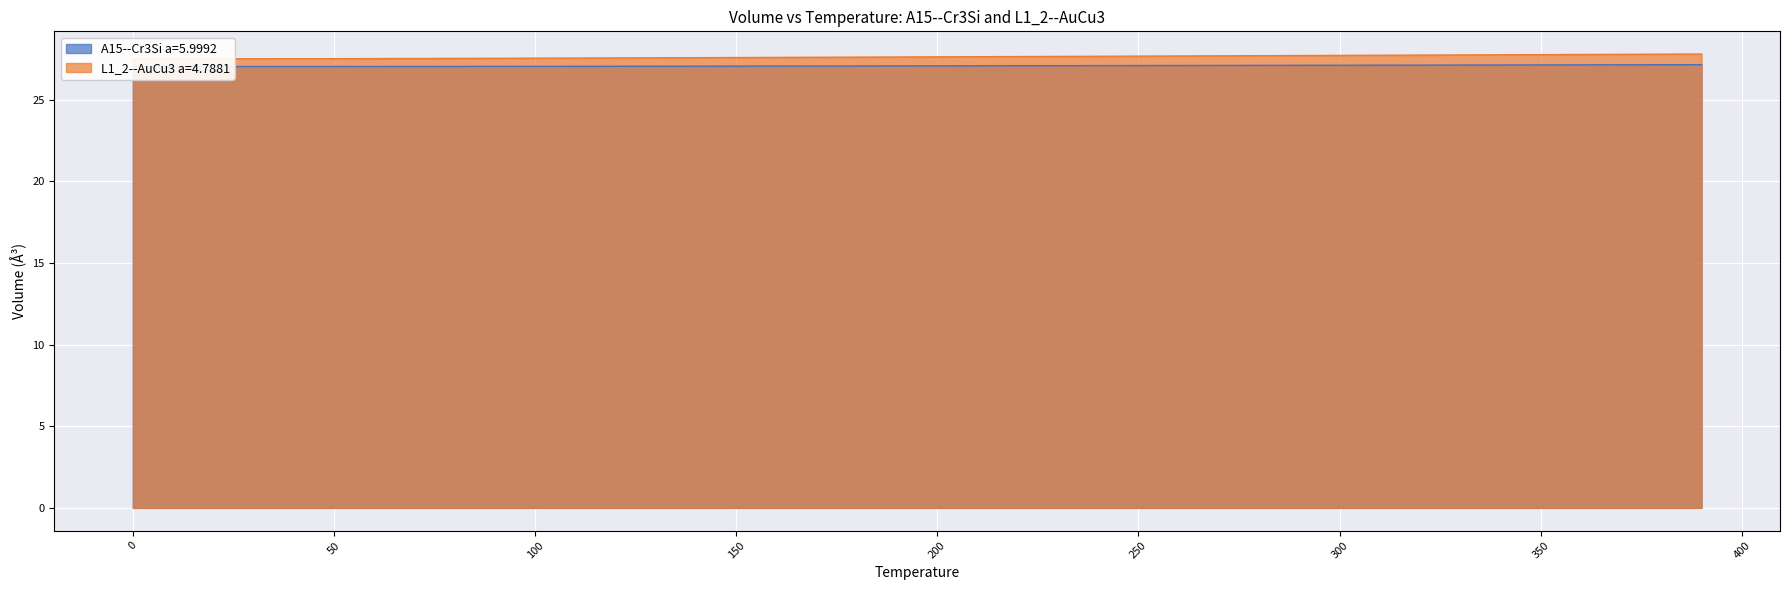

What is the difference between the maximum and minimum values in the L1_2--AuCu3 a=4.7881 series?

0.3